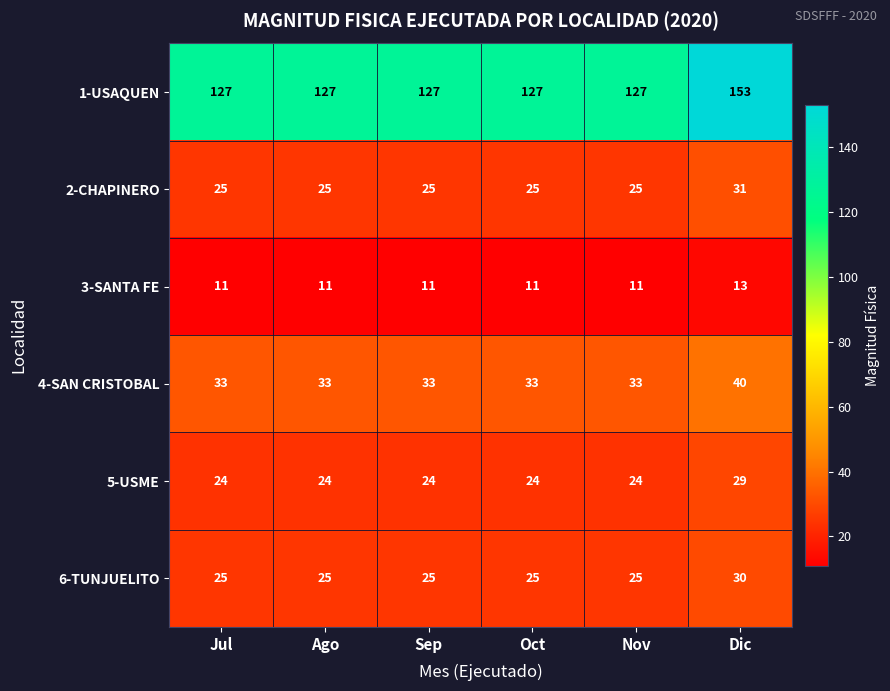

Which series has the largest range (max minus min)?

1-USAQUEN